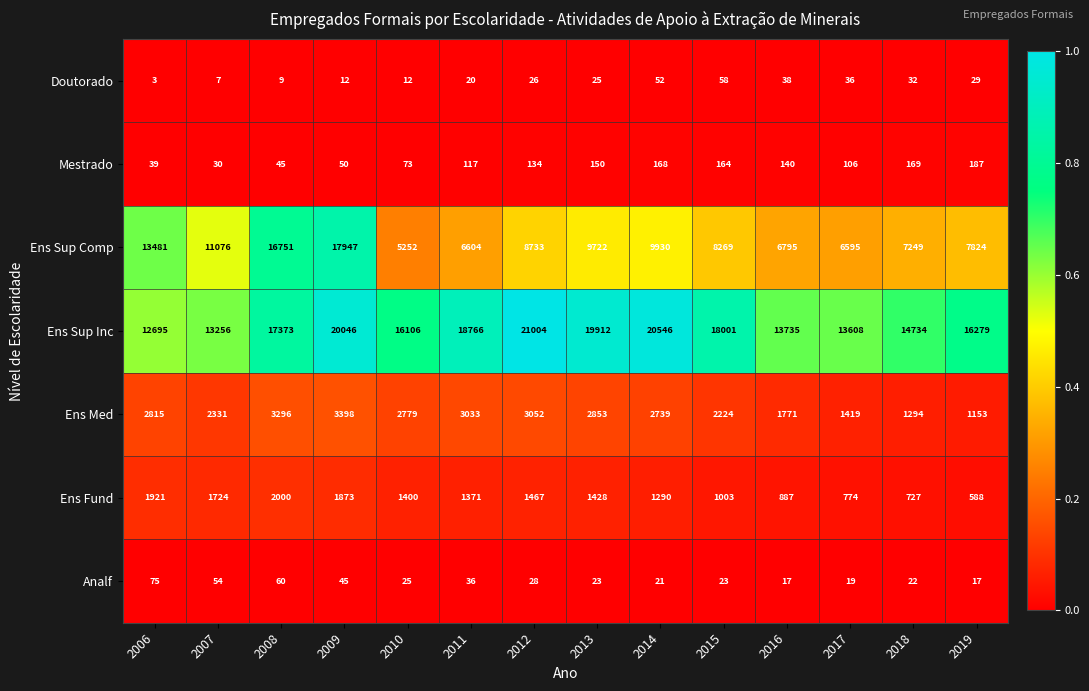

What value does the Mestrado series have at 2006, to the nearest 10?

40